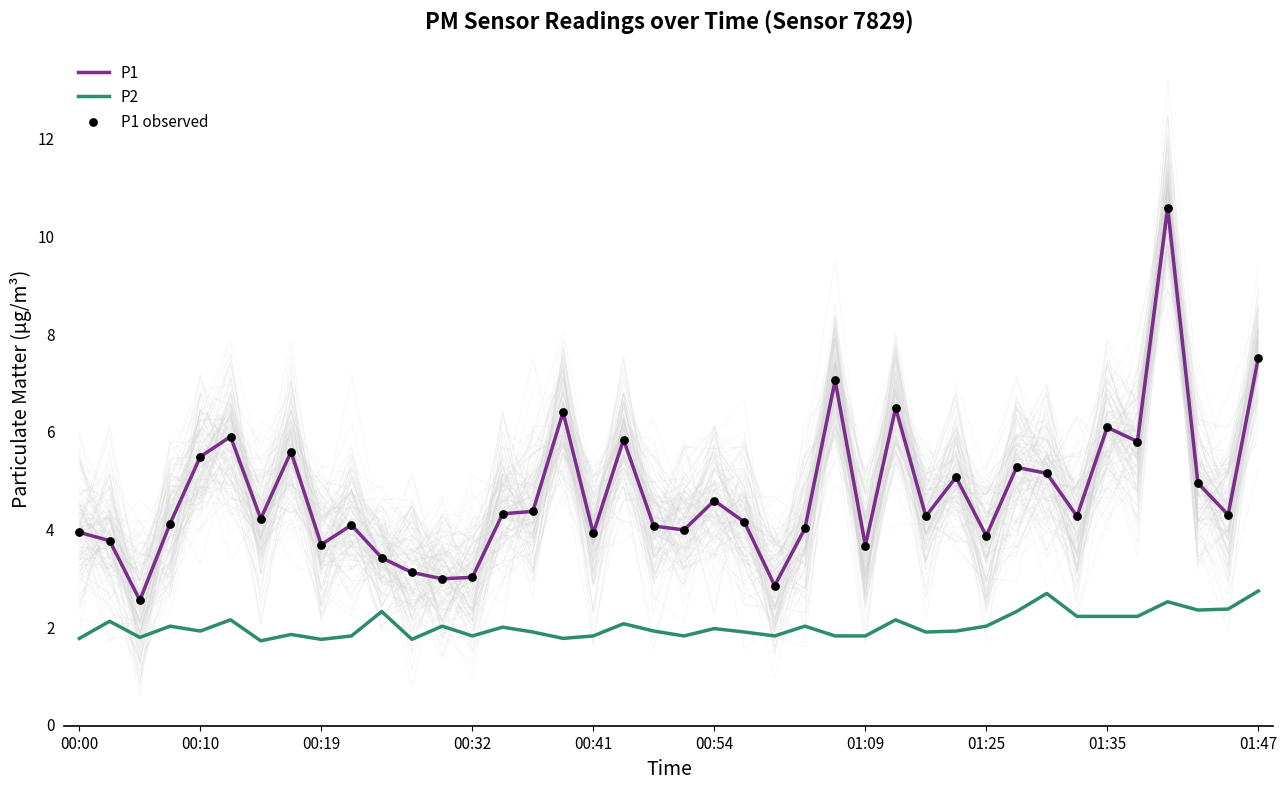

At which category is the sum across all series the highest?

36